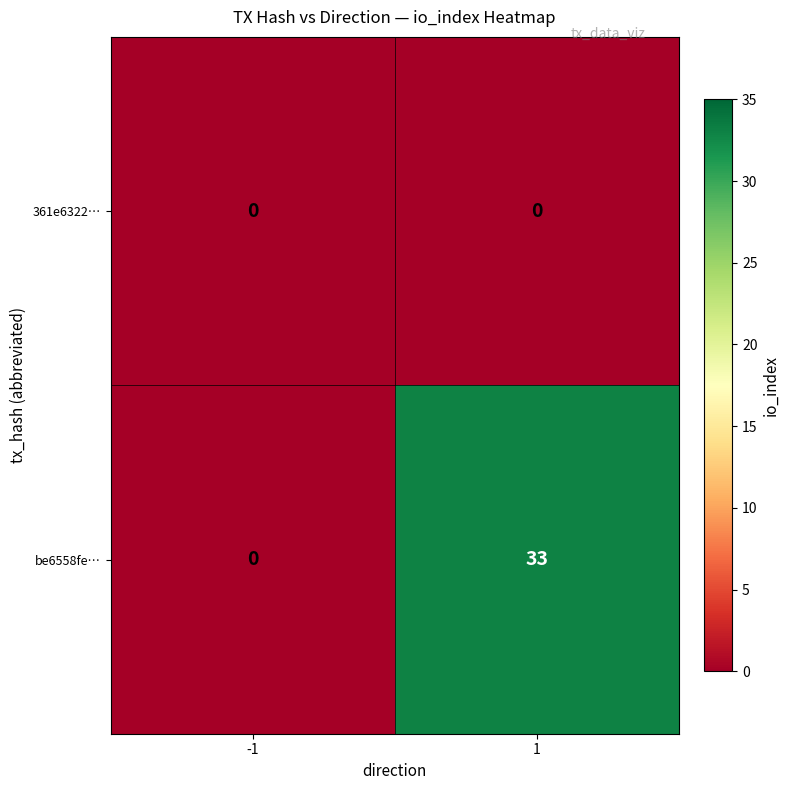

At which category is the sum across all series the highest?

1